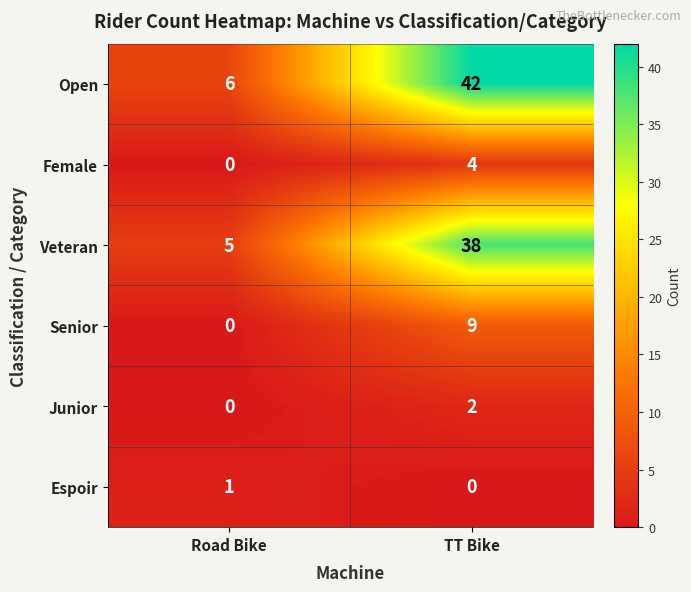

Which category has the highest value across all series?

TT Bike